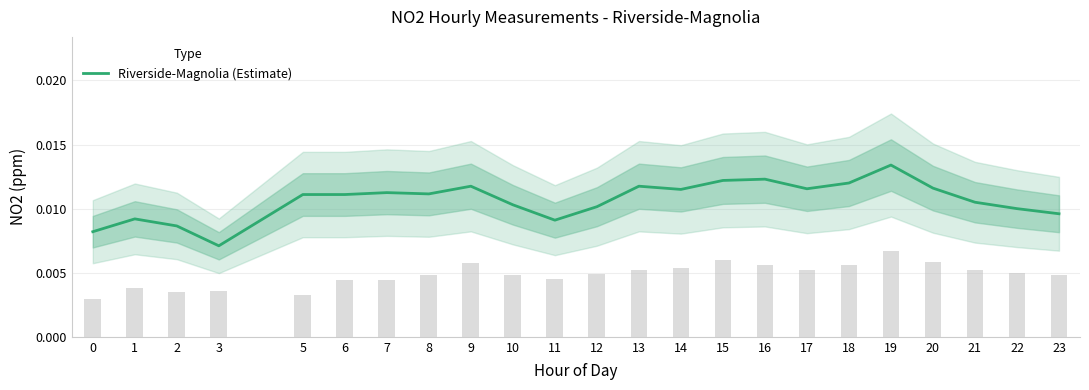

Does the chart contain any negative values?

No